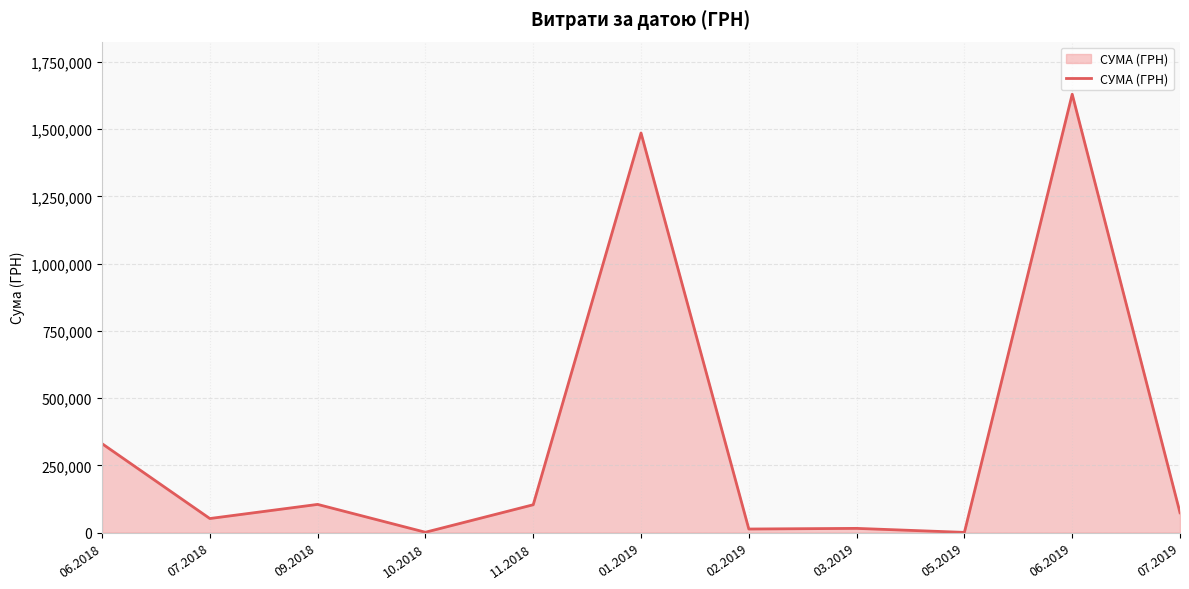

True or false: the data has more than 2 interior local peaks.

True